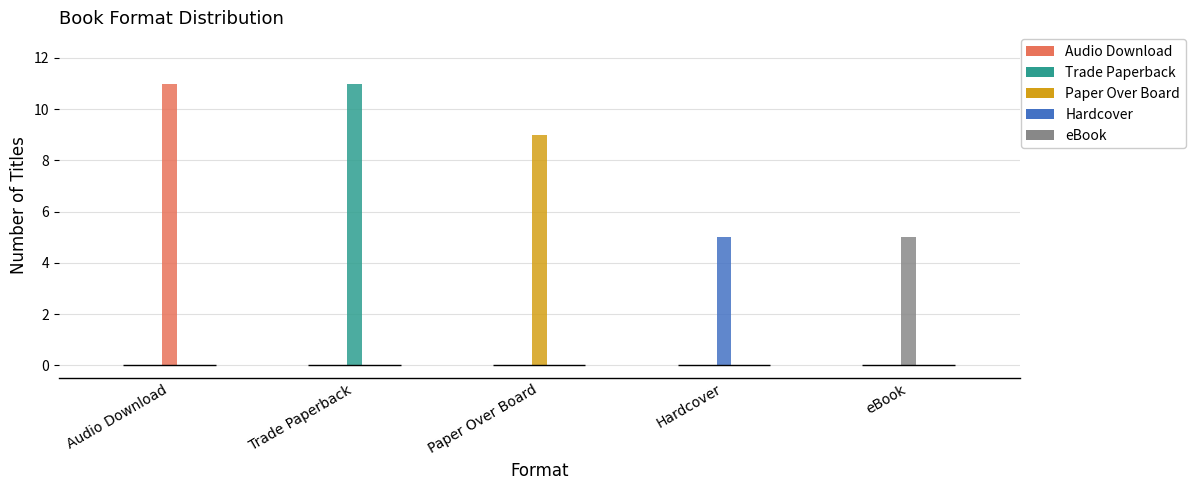

Where does the data first go above 9?

Audio Download